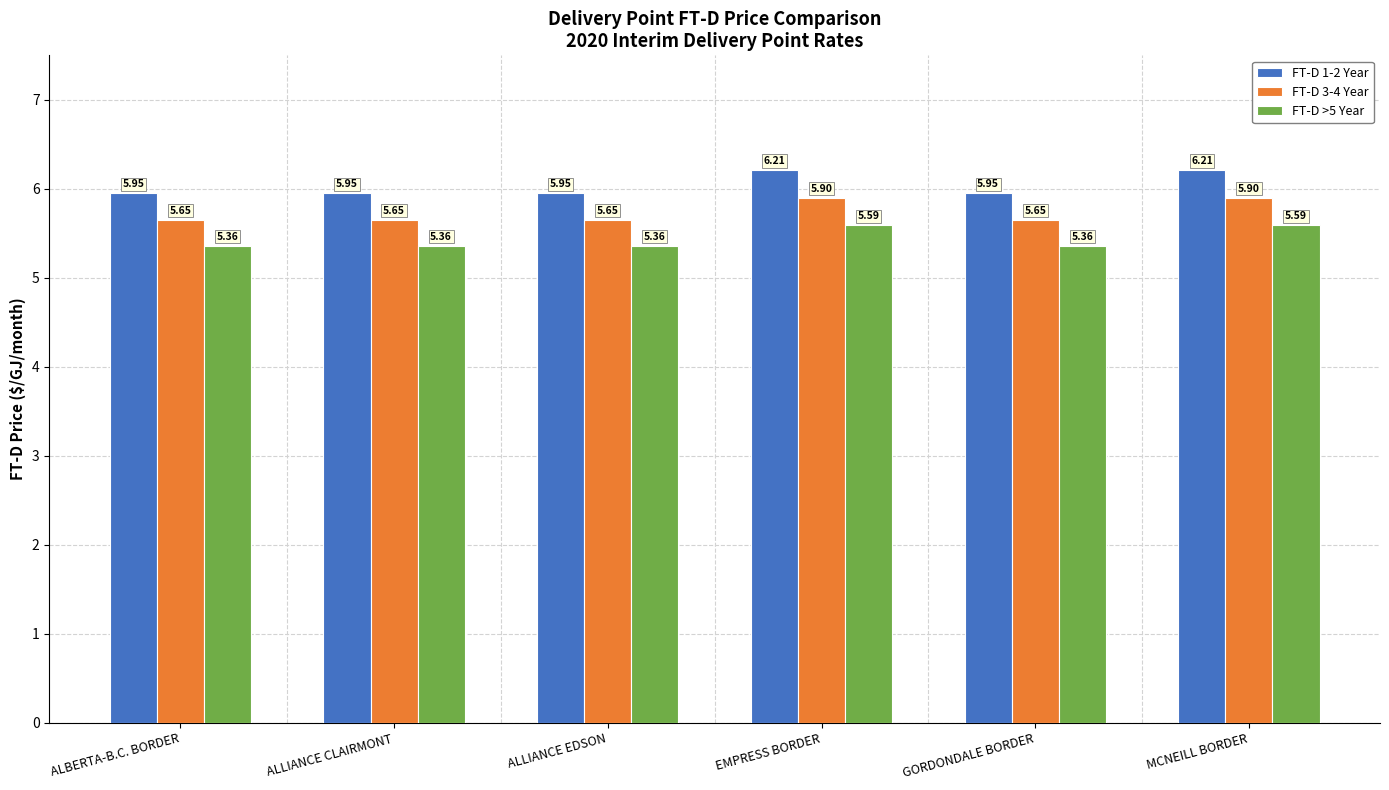

Which series has the largest total across all categories?

FT-D 1-2 Year